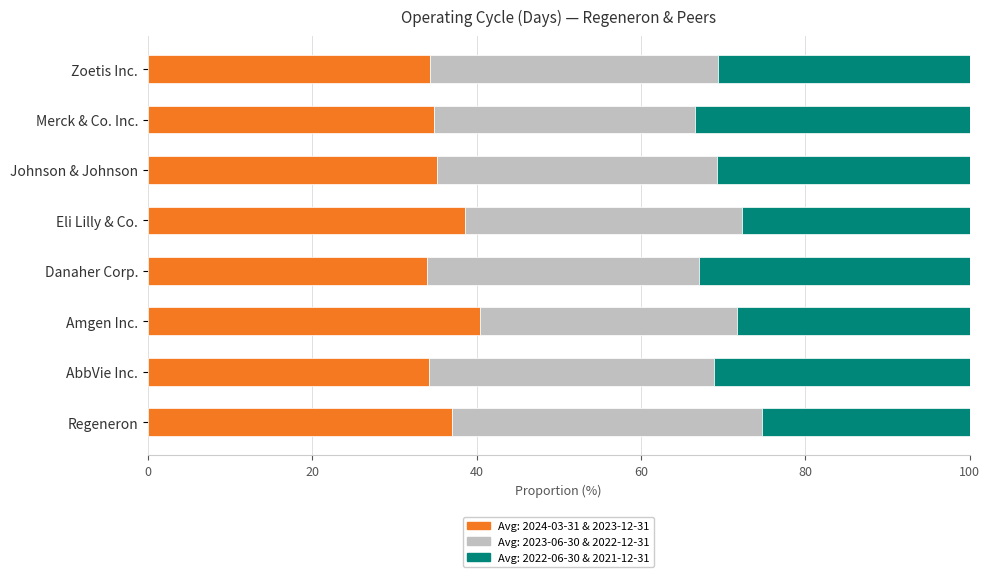

What is the total value across all series at AbbVie Inc.?

100.0